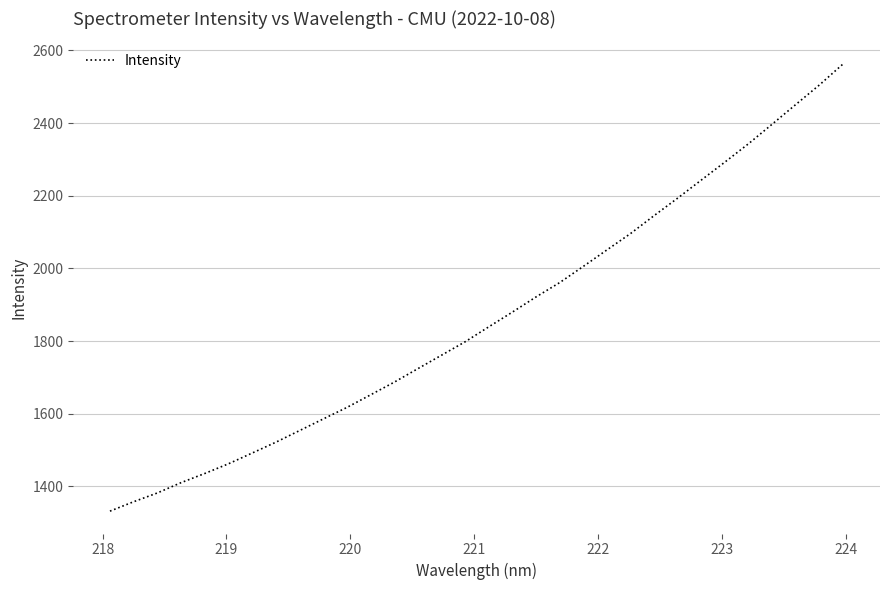

How many categories are shown in the chart?

32